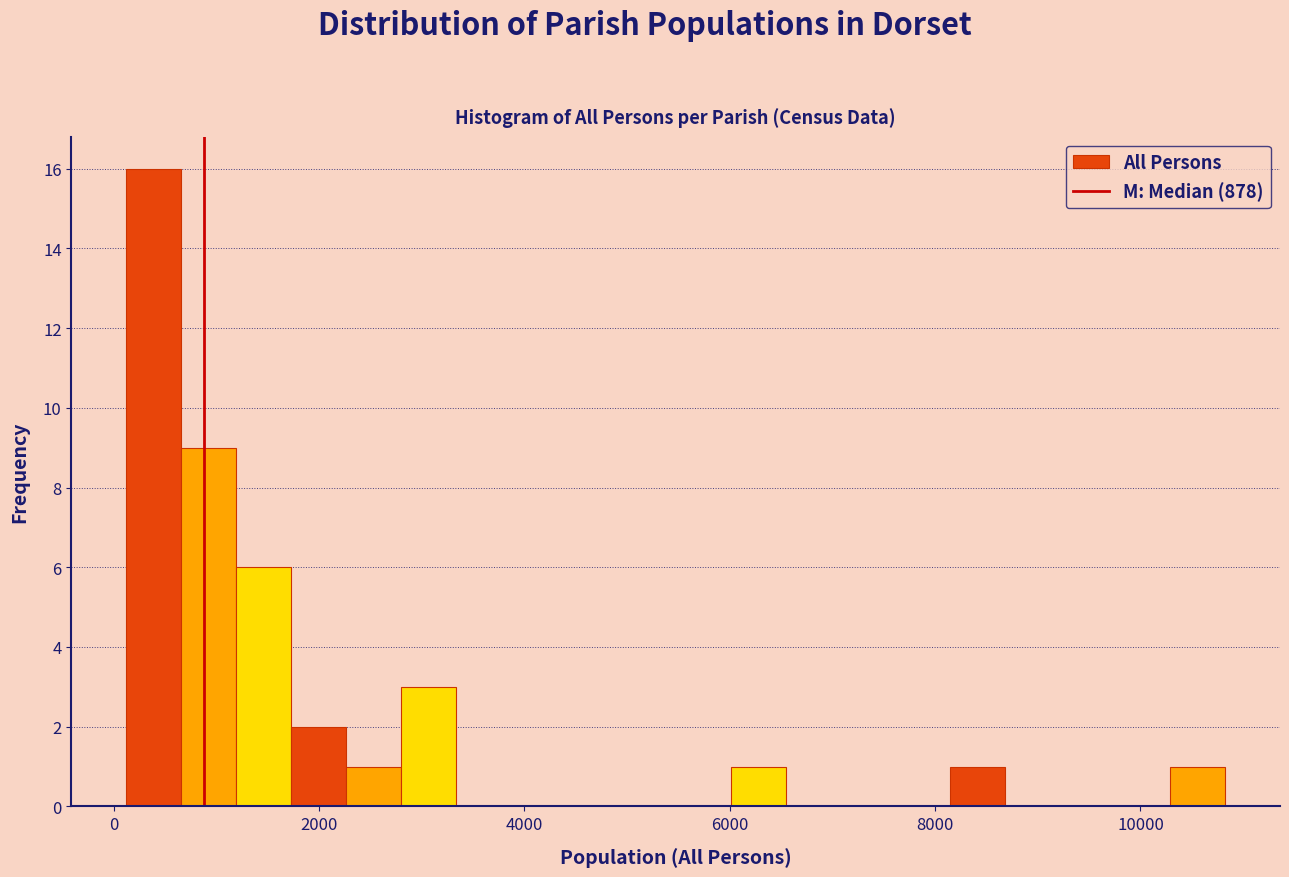

Read against the x-axis, roughly where is the centre of the tallest bar?

400